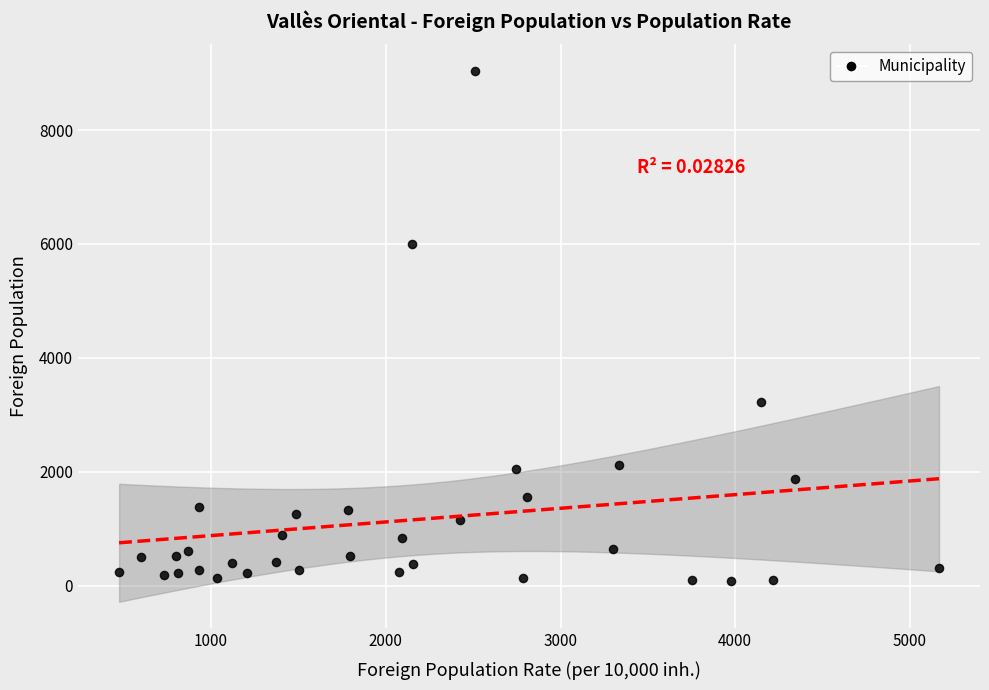

What is the range of X values (max minus min)?

4692